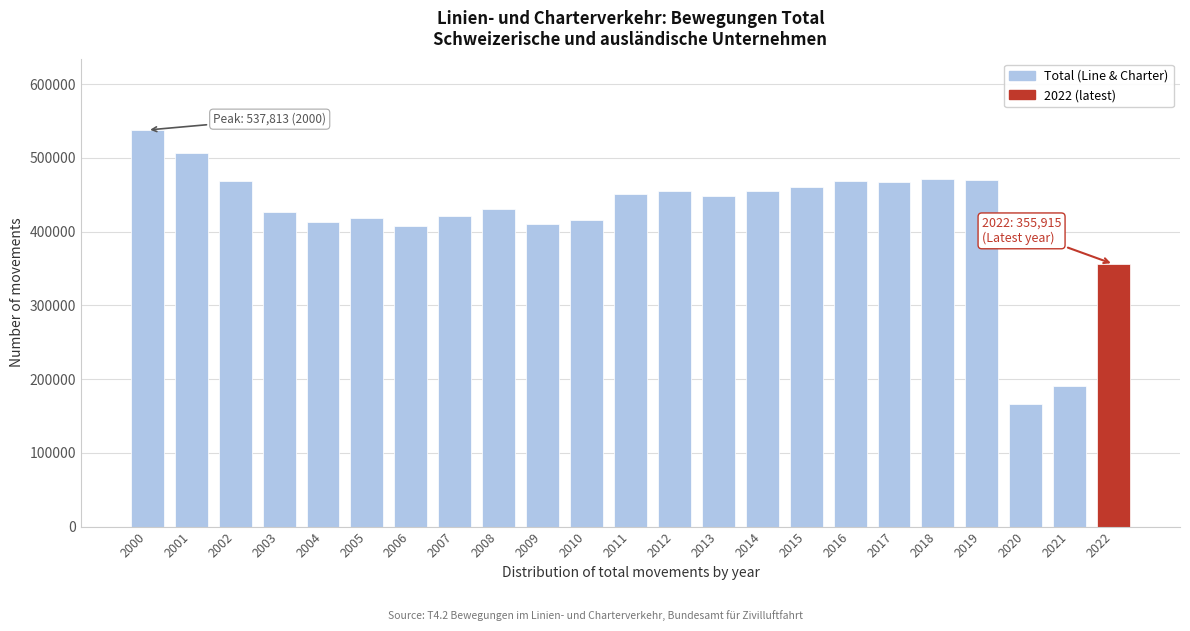

What is the value of the 15th bar from the left?

454837